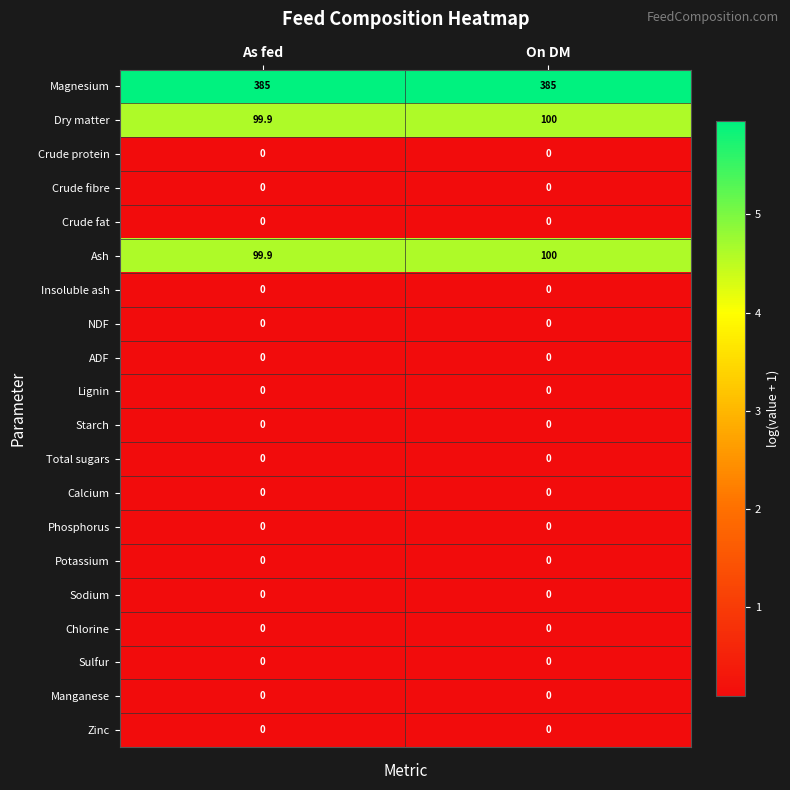

What is the greatest value displayed?

385.0